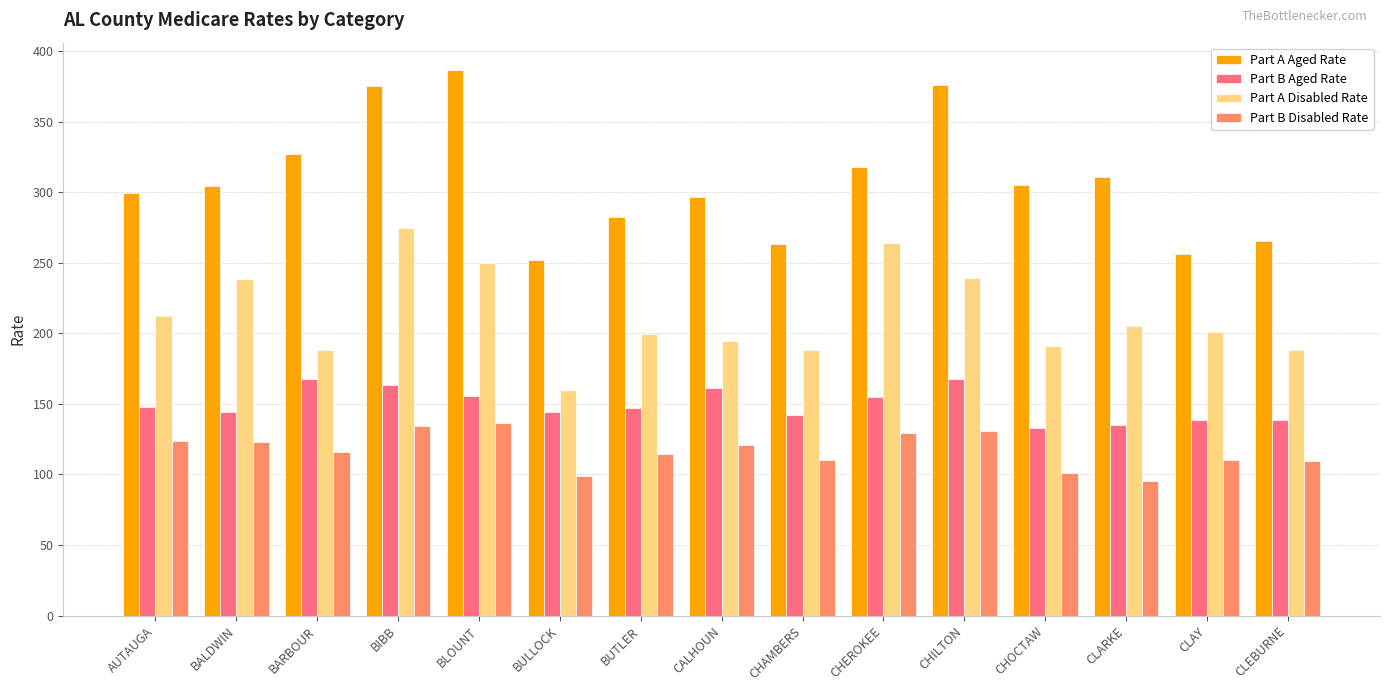

The Part A Aged Rate series shows 398.2 at CHOCTAW. True or false?

False